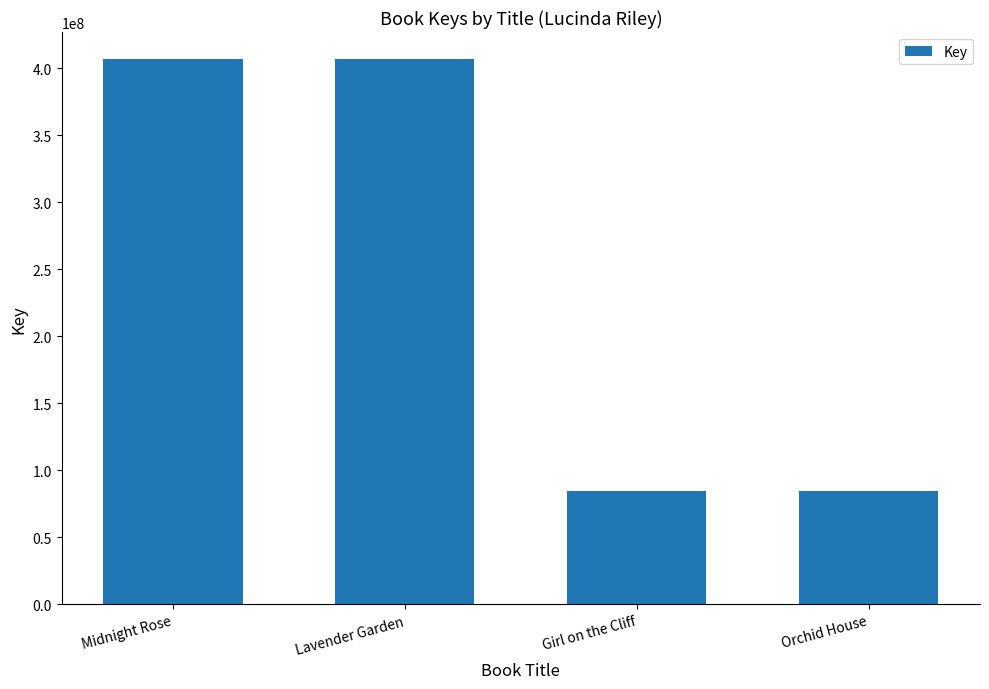

What is the difference between the maximum and minimum values?

322179419